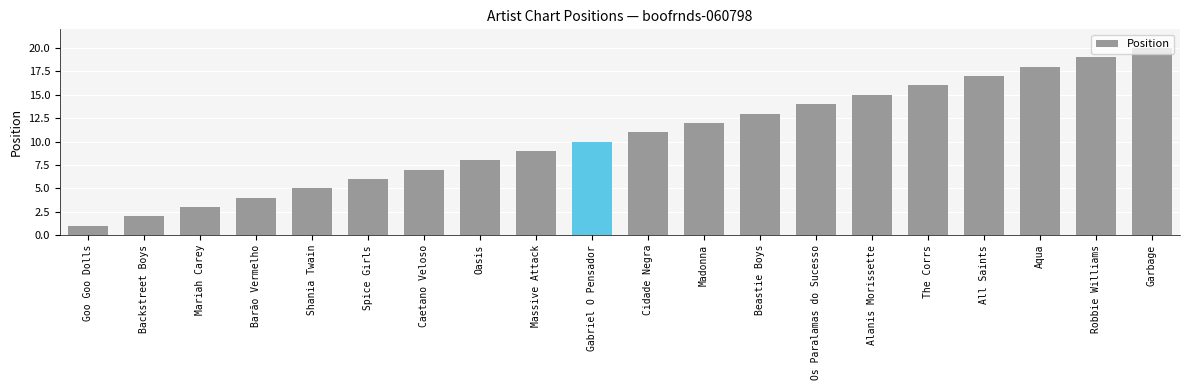

Rank the categories by value from lowest to highest.

Goo Goo Dolls, Backstreet Boys, Mariah Carey, Barão Vermelho, Shania Twain, Spice Girls, Caetano Veloso, Oasis, Massive Attack, Gabriel O Pensador, Cidade Negra, Madonna, Beastie Boys, Os Paralamas do Sucesso, Alanis Morissette, The Corrs, All Saints, Aqua, Robbie Williams, Garbage